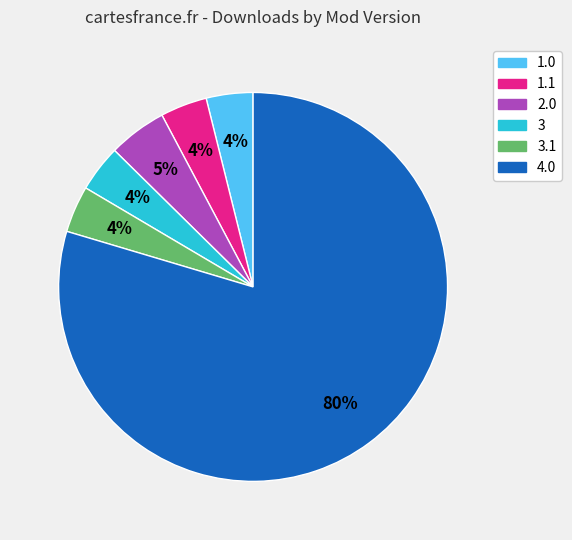

How many slices are in this pie chart?

6